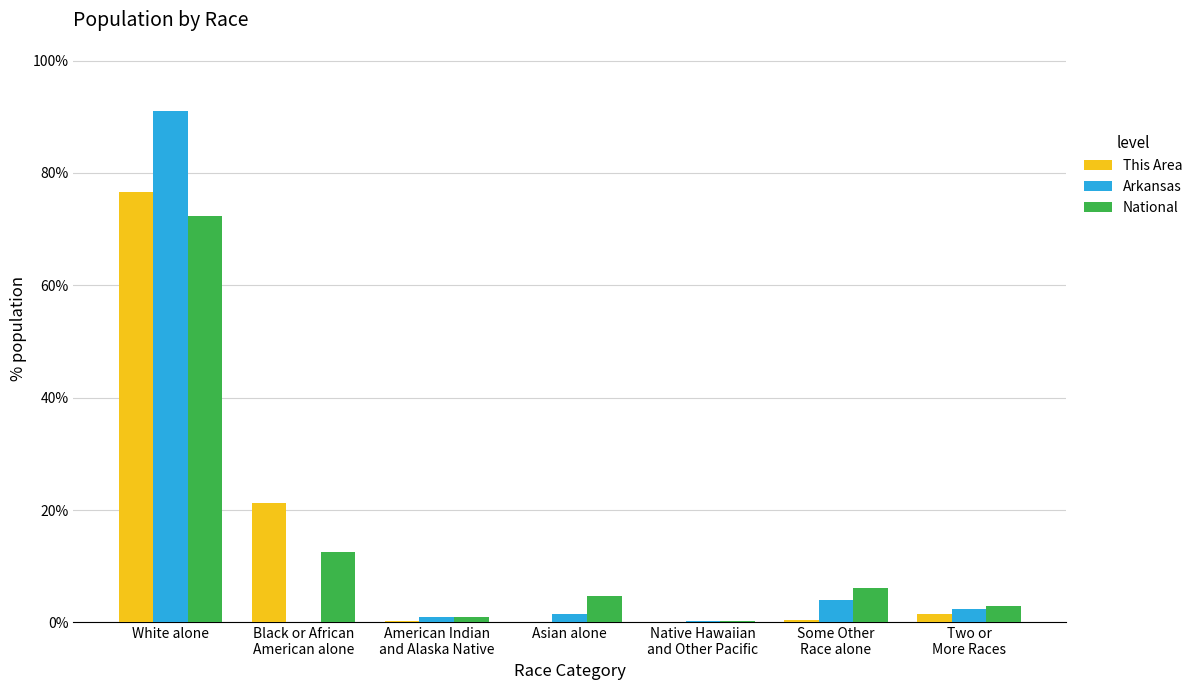

What are all the series names shown in the legend?

This Area, Arkansas, National